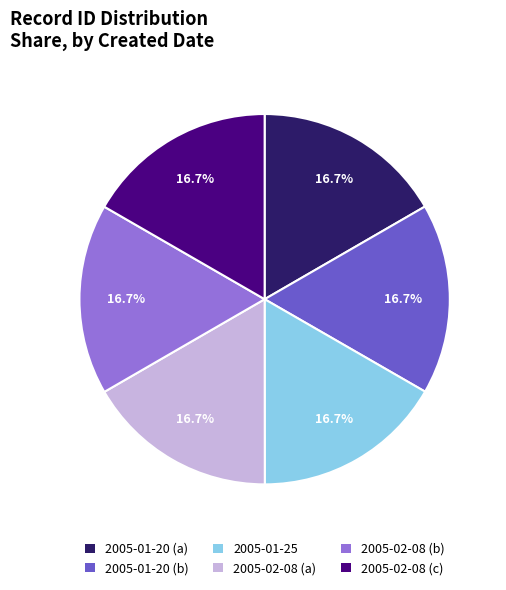

What is the total percentage of 2005-01-20 (a) and 2005-02-08 (b)?

33.3%